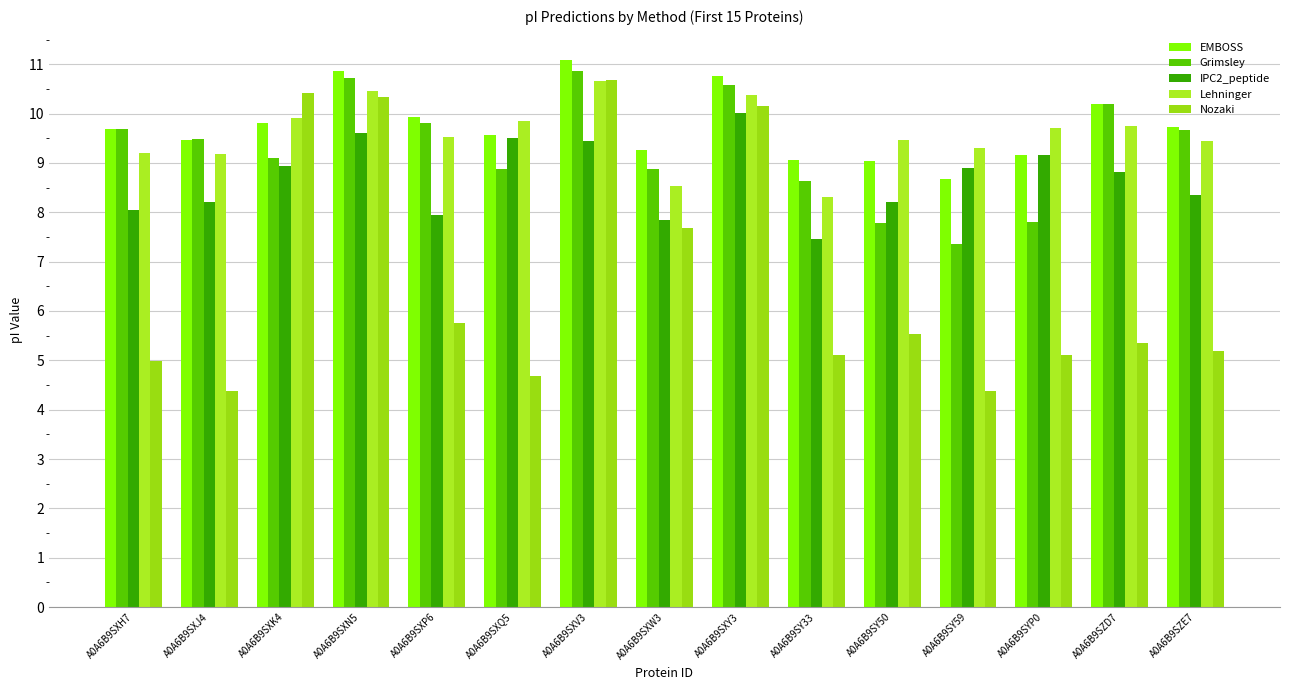

Where does the EMBOSS series first go above 9?

A0A6B9SXH7